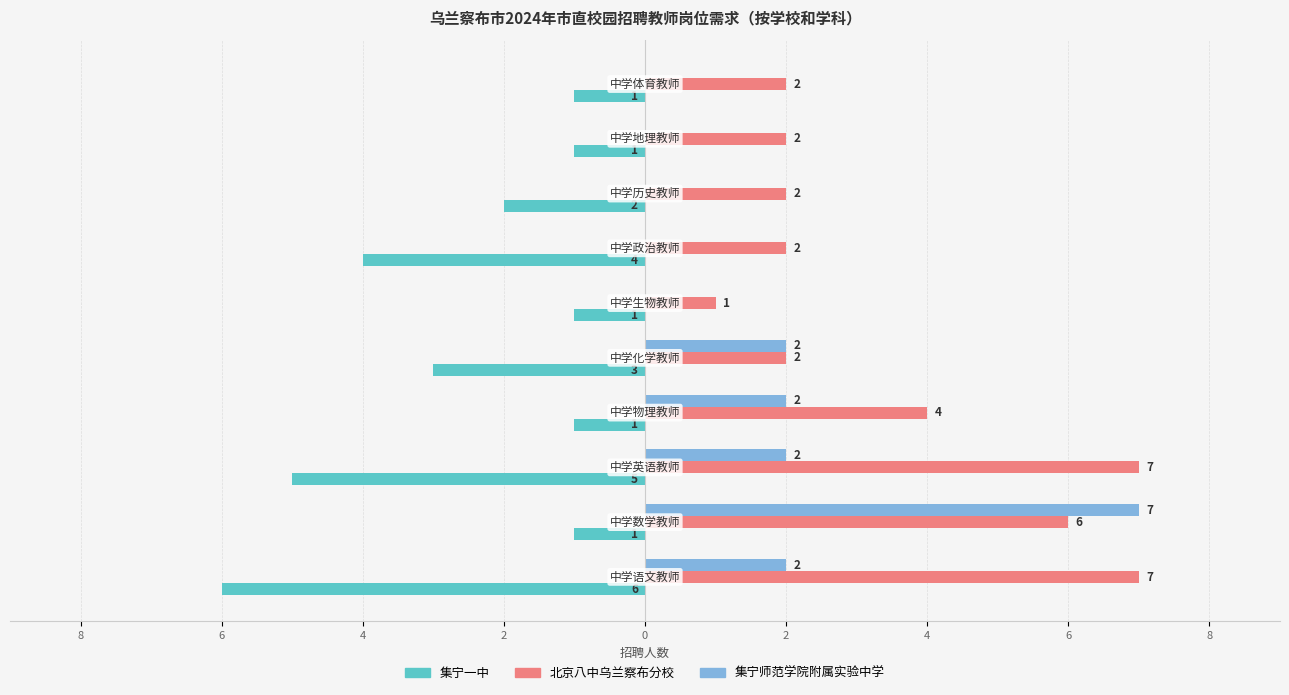

What are all the series names shown in the legend?

集宁一中, 北京八中乌兰察布分校, 集宁师范学院附属实验中学